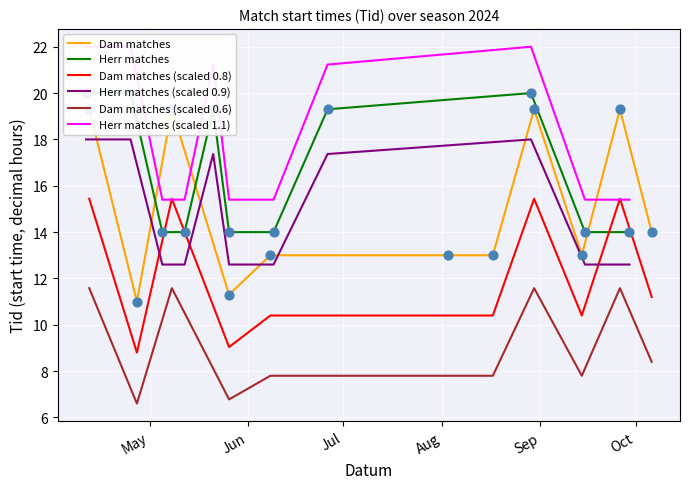

At how many categories does at least one series exceed 14?

11